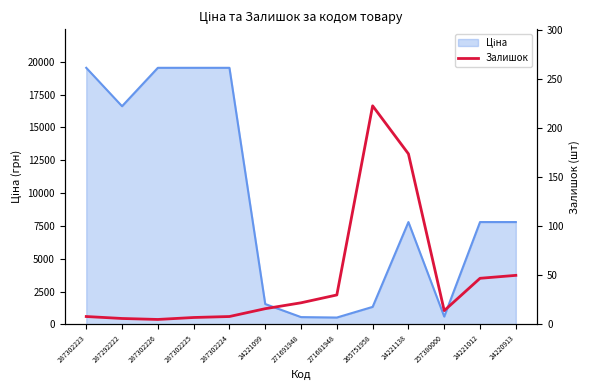

What is the label of the 2nd point from the right?

24221012